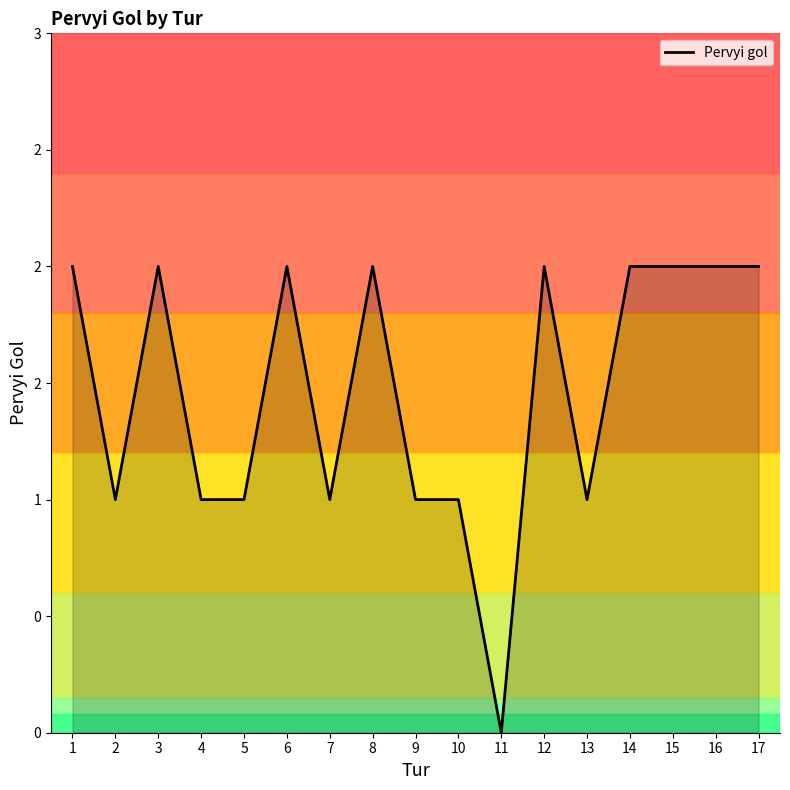

Reading left to right, what are all the values shown in this chart?

2	1	2	1	1	2	1	2	1	1	0	2	1	2	2	2	2